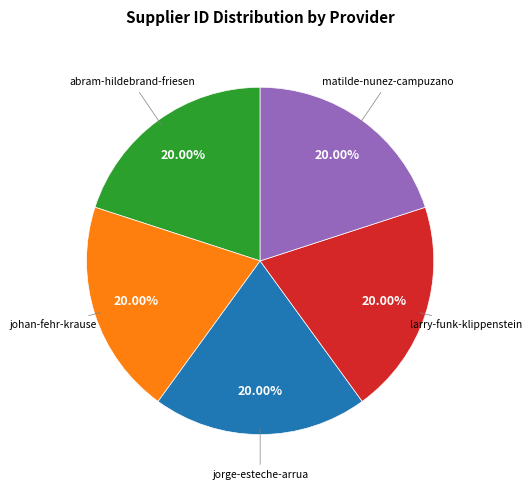

Is there any slice that represents more than half of the pie?

No